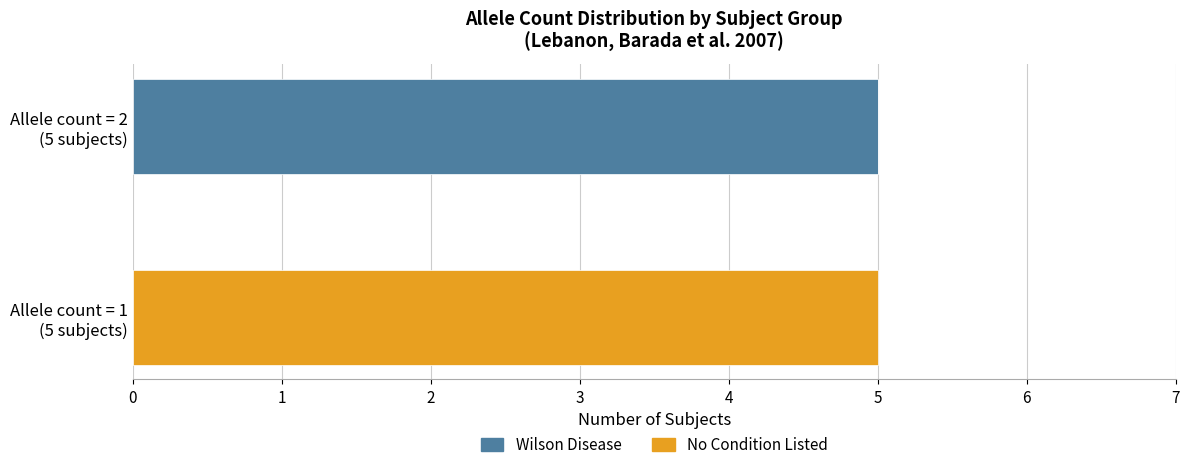

How many series are shown in this chart?

2